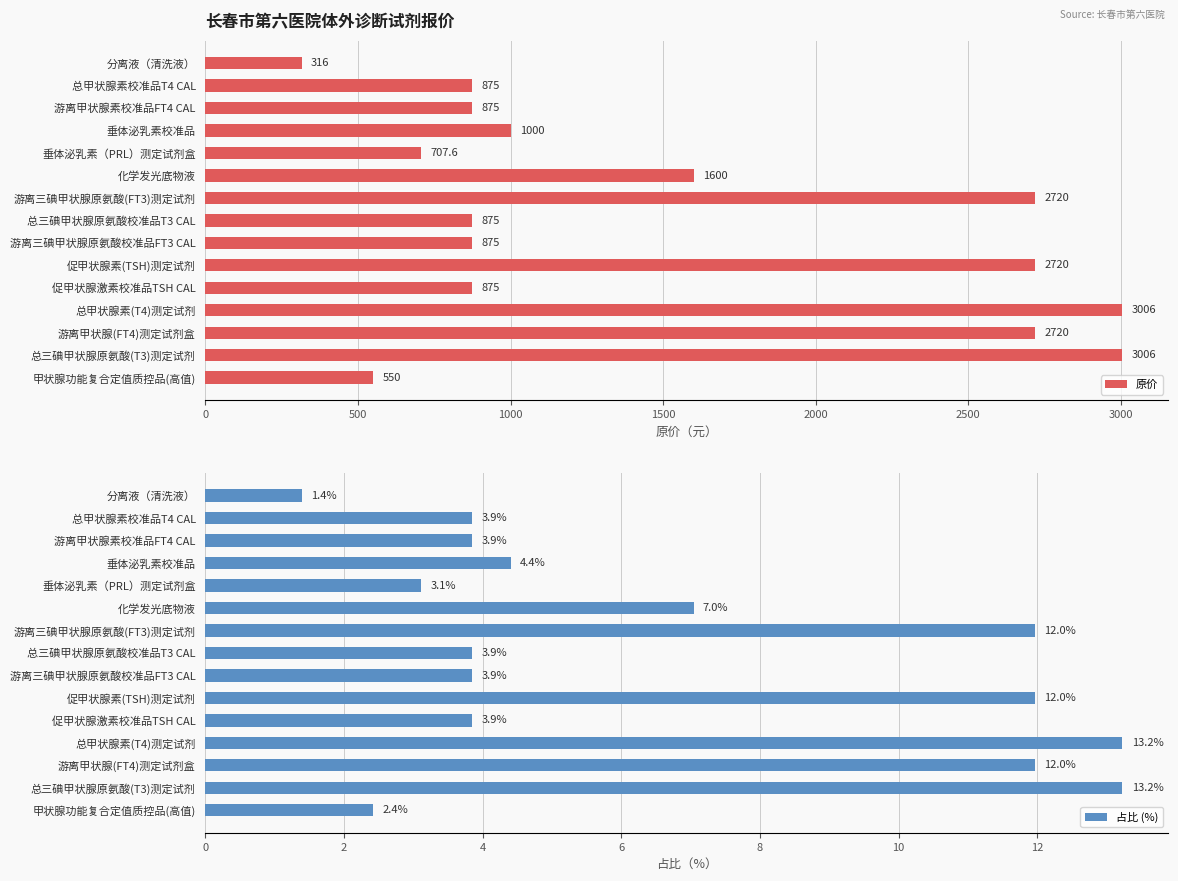

What is the maximum value for 原价?

3006.0